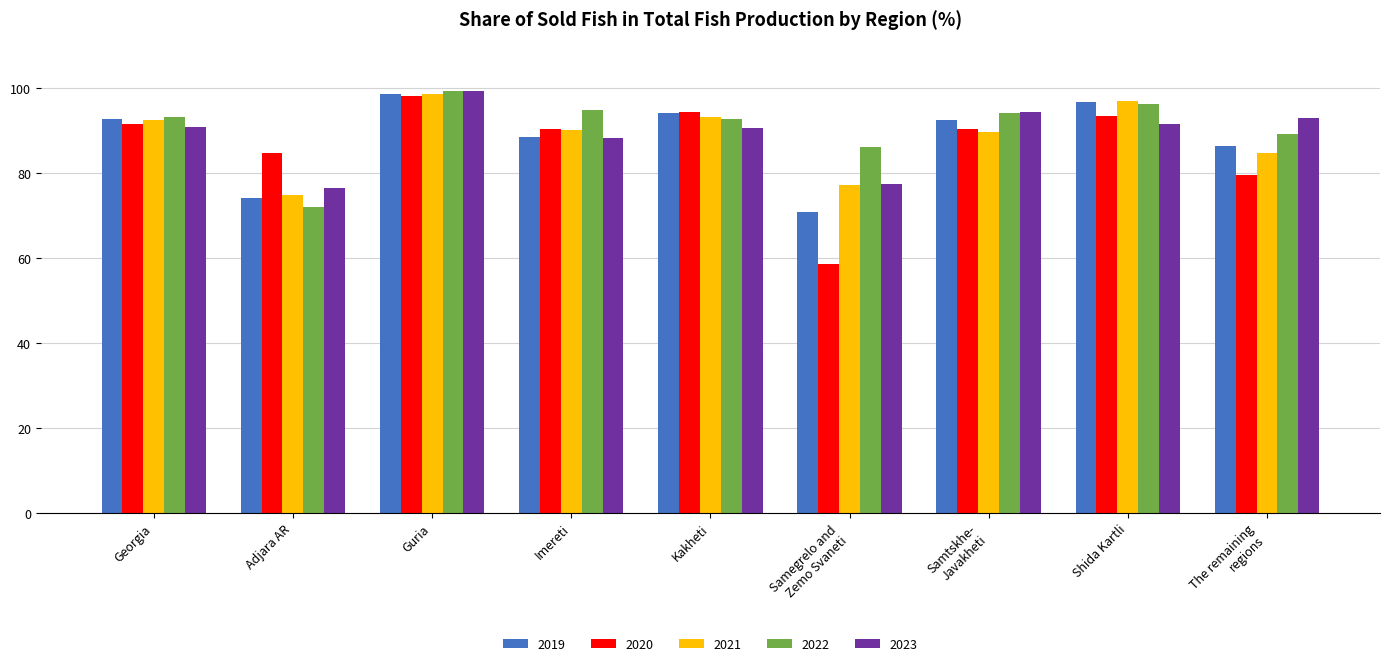

What is the approximate value of 2023 at Kakheti?

90.7